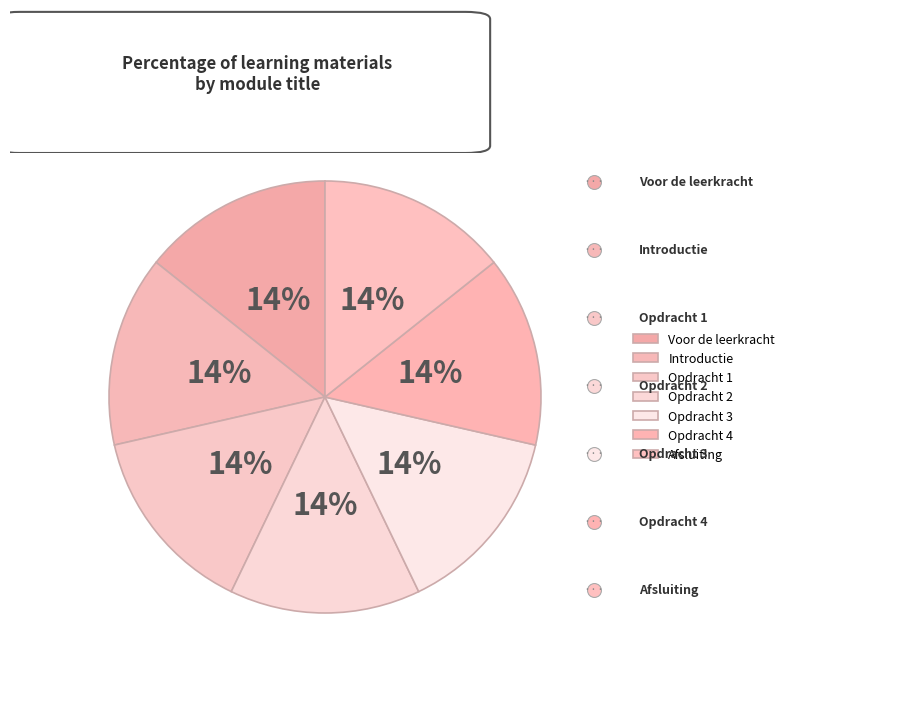

Which slice is the largest?

Afsluiting